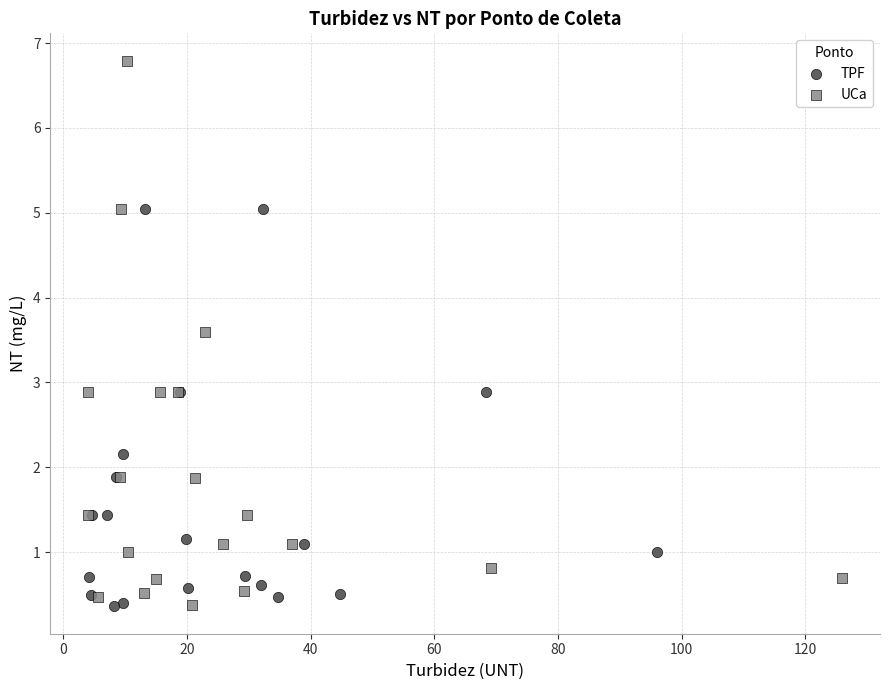

Which series has the largest Y range (max minus min)?

UCa